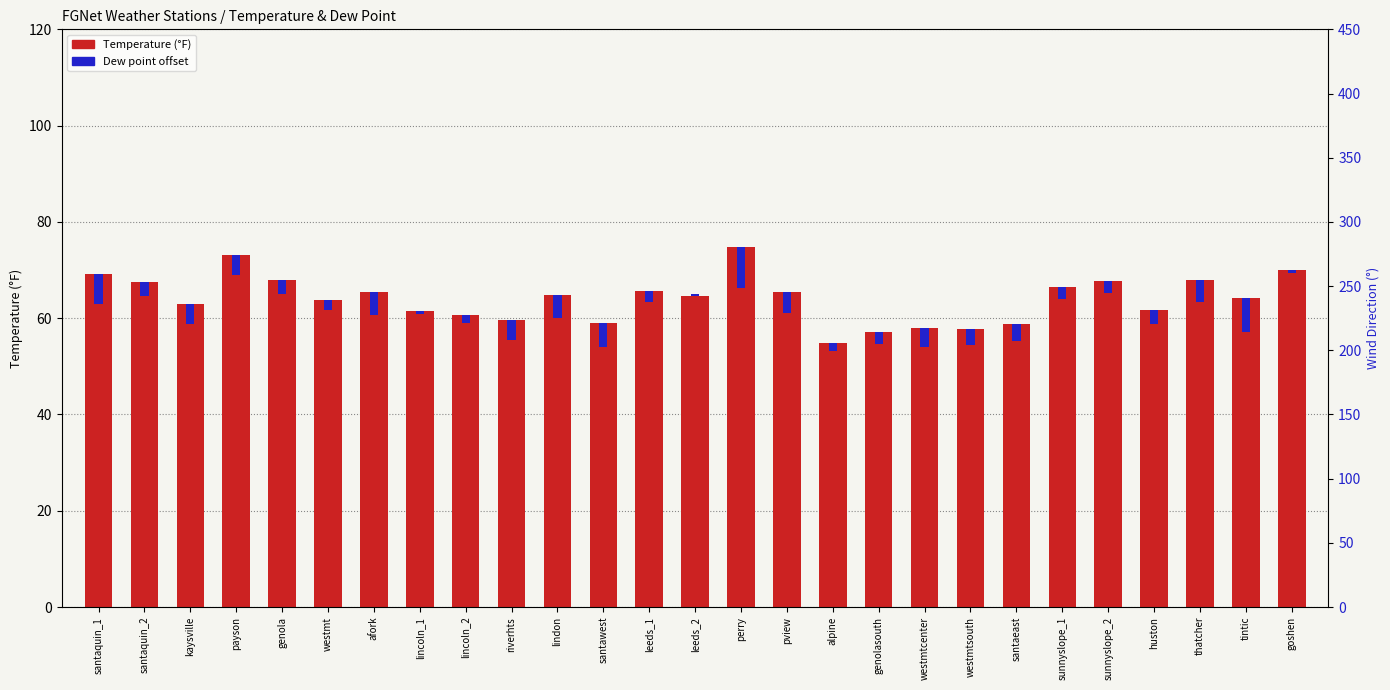

What is the total value across all series at huston?

58.9